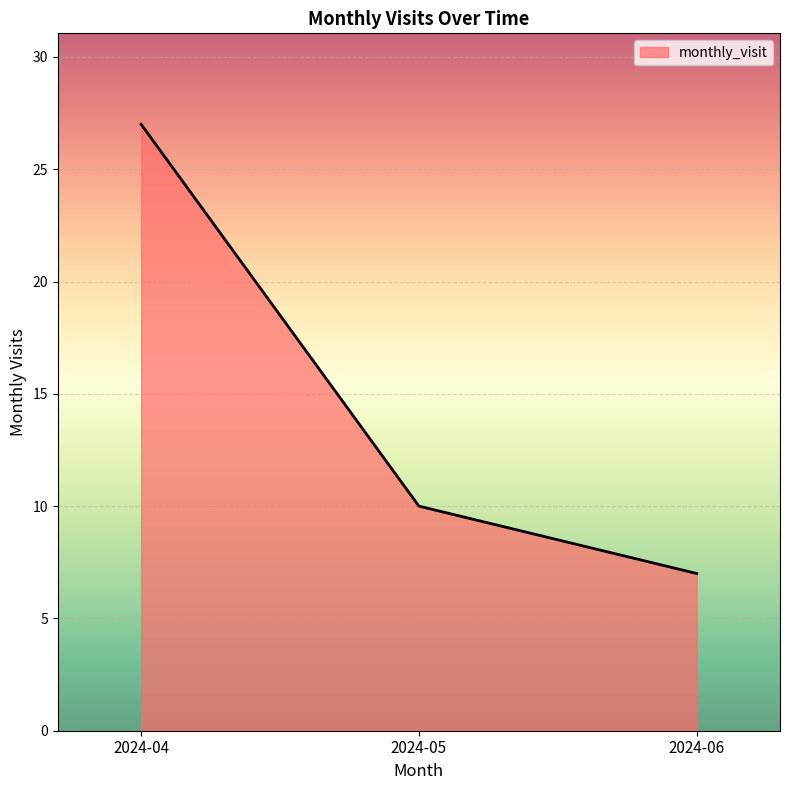

How many values are below 10?

1